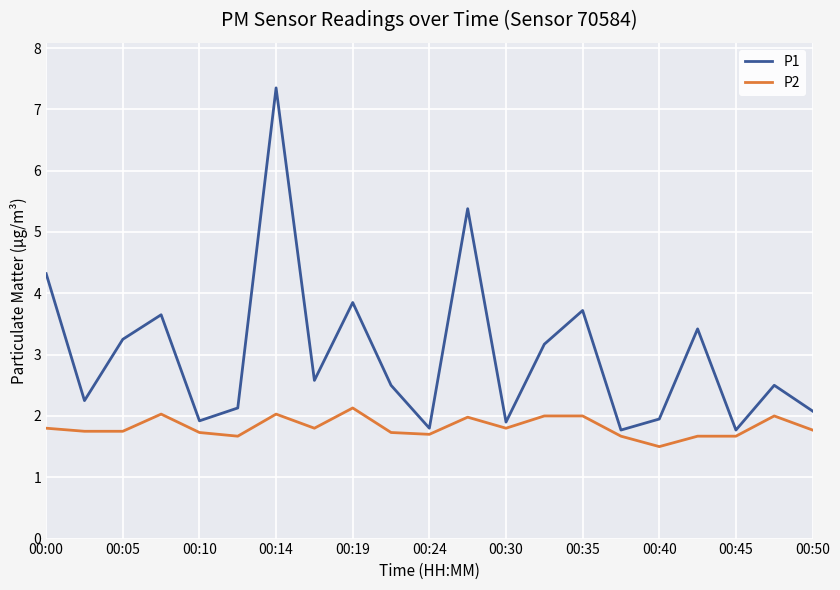

Does the chart display data point markers on the line(s)?

No